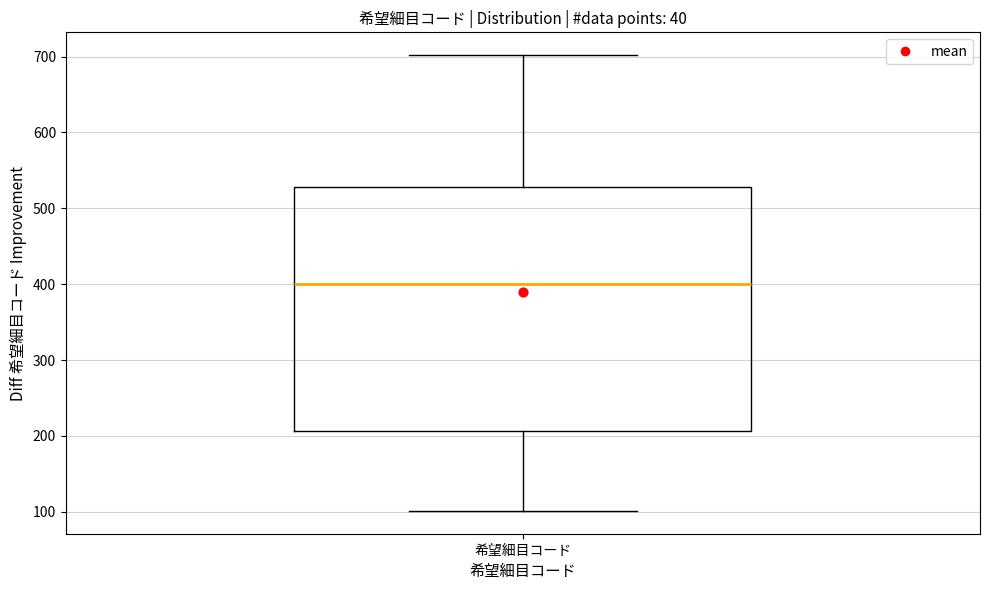

Transcribe this box plot: give where the median line is, the range the box spans, and where the two whiskers end, as read against the y-axis. The values are not printed on the chart, so give them approximately, as read against the axis.

median 400, box 210 to 530, whiskers 100 to 700